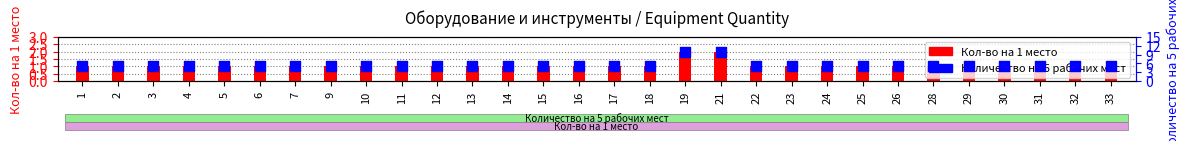

Which series has the widest spread of Y values?

Количество на 5 рабочих мест